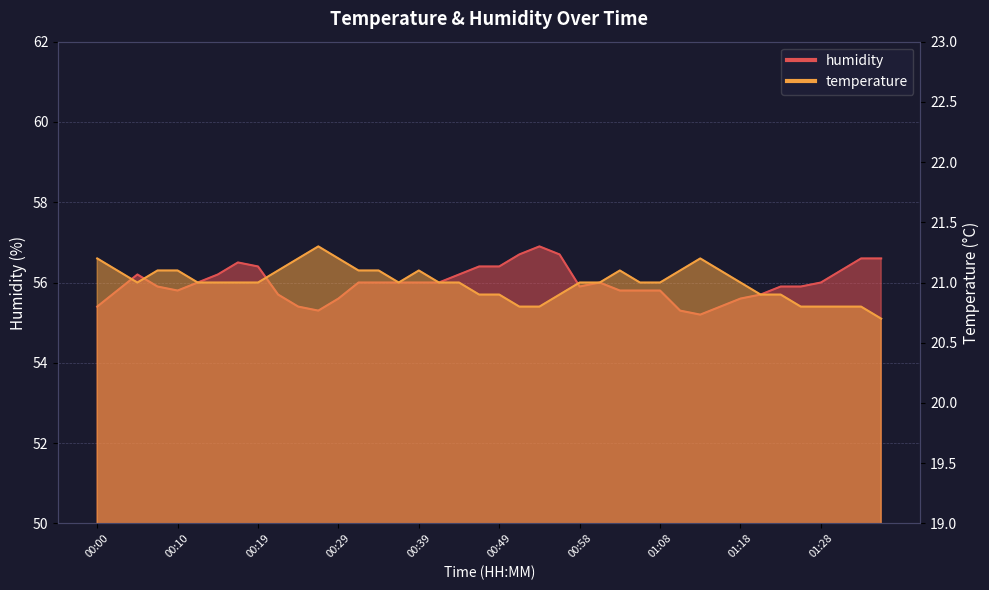

At which label is humidity closest to 56?

00:12